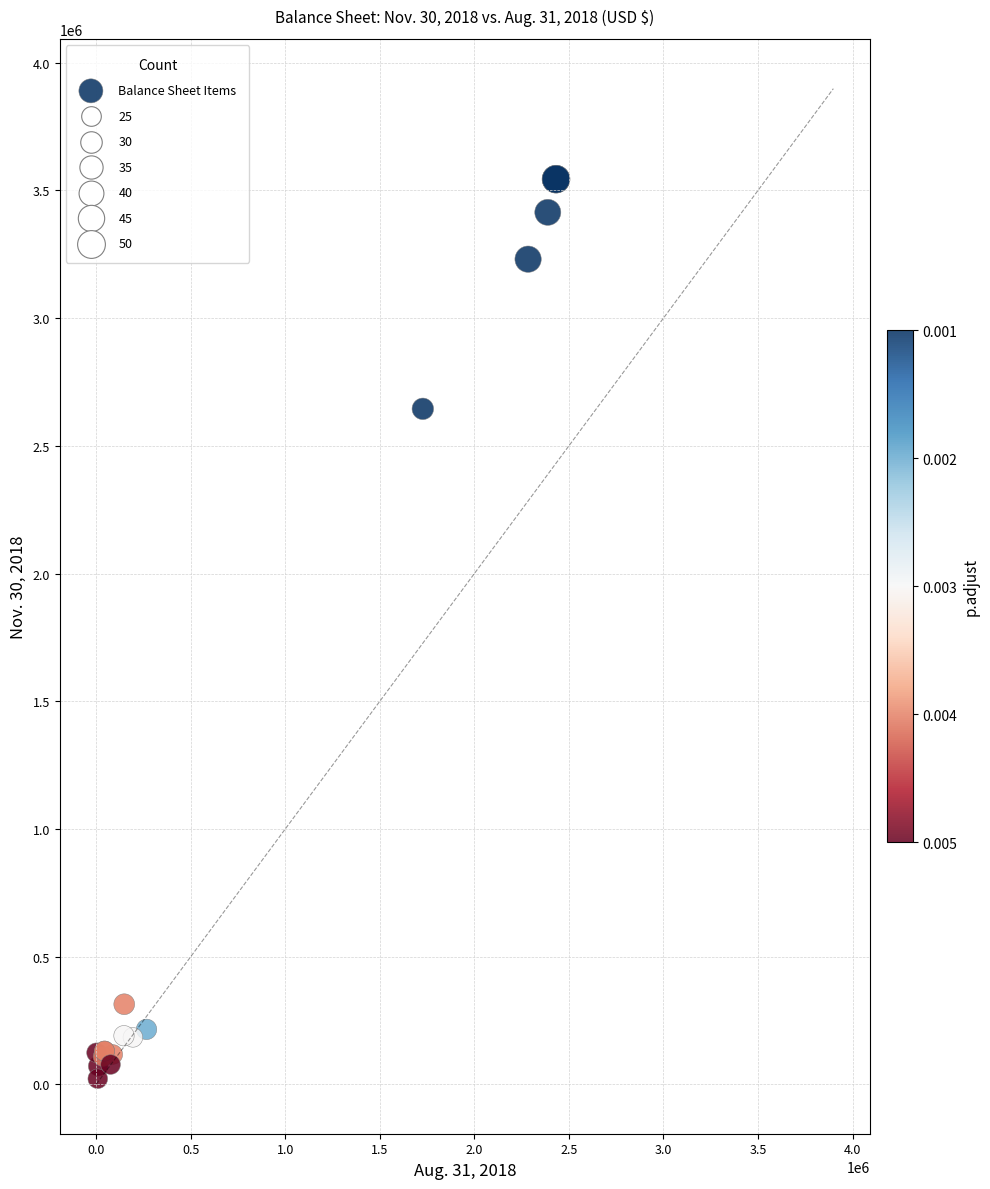

What Y value in the scatter plot is closest to 1782934?

2644860